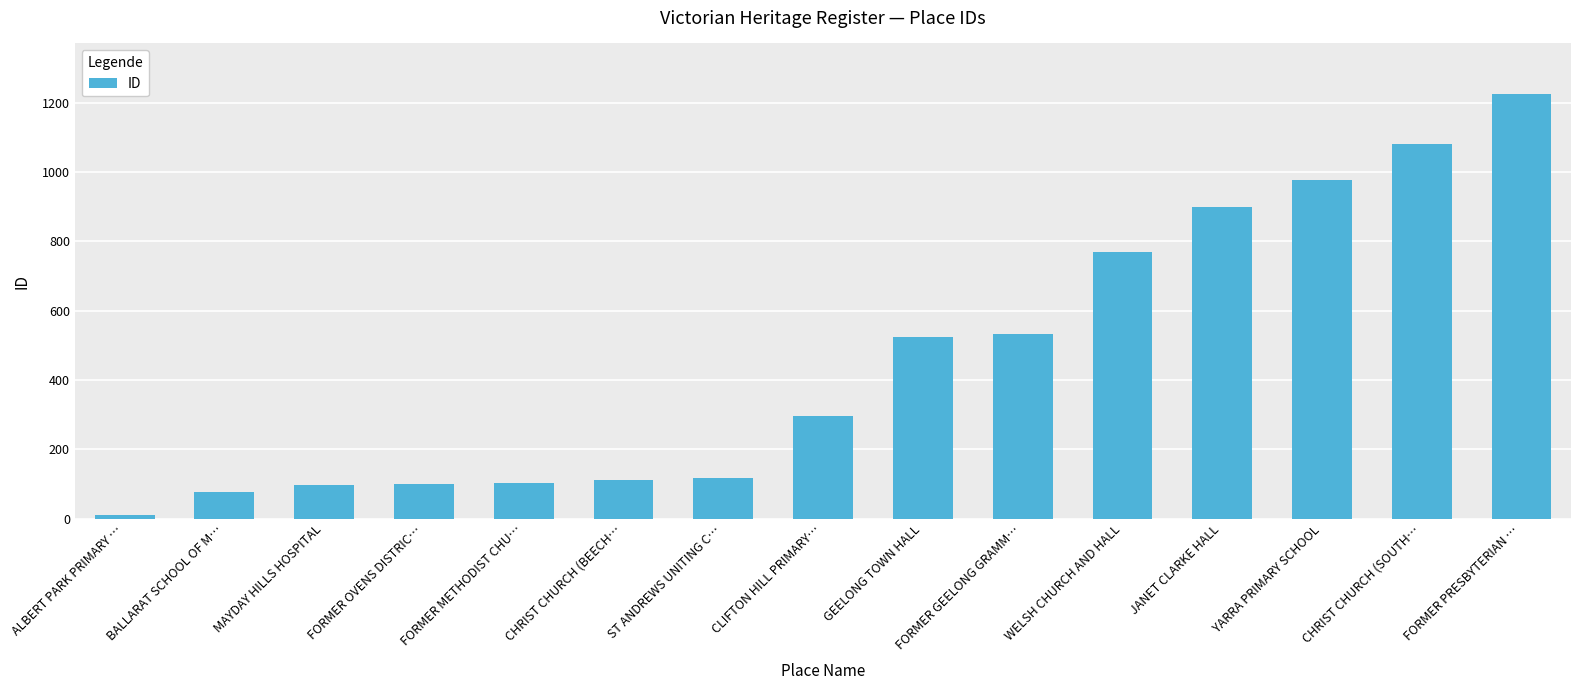

At which category does the chart reach its peak across all series?

FORMER PRESBYTERIAN …